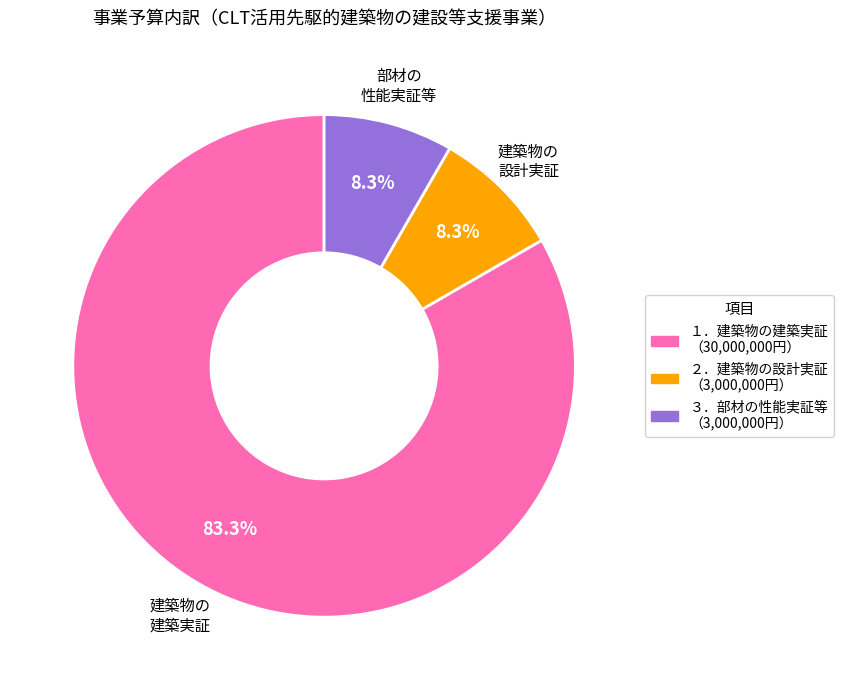

Approximately how many times larger is the value at ２．建築物の設計実証 compared to １．建築物の建築実証?

0.1